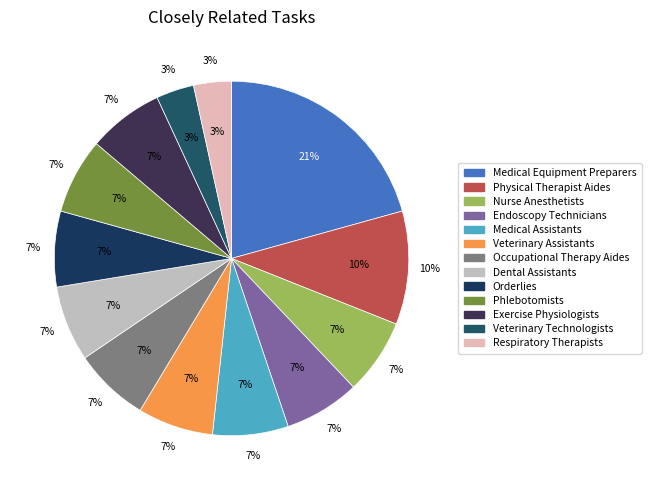

How many slices are in this pie chart?

13